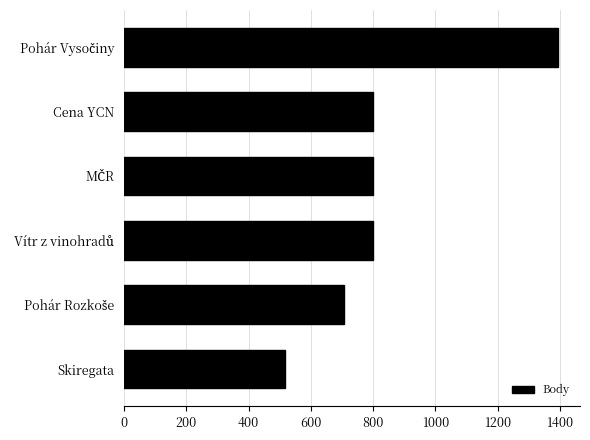

How many data points does each series have?

6